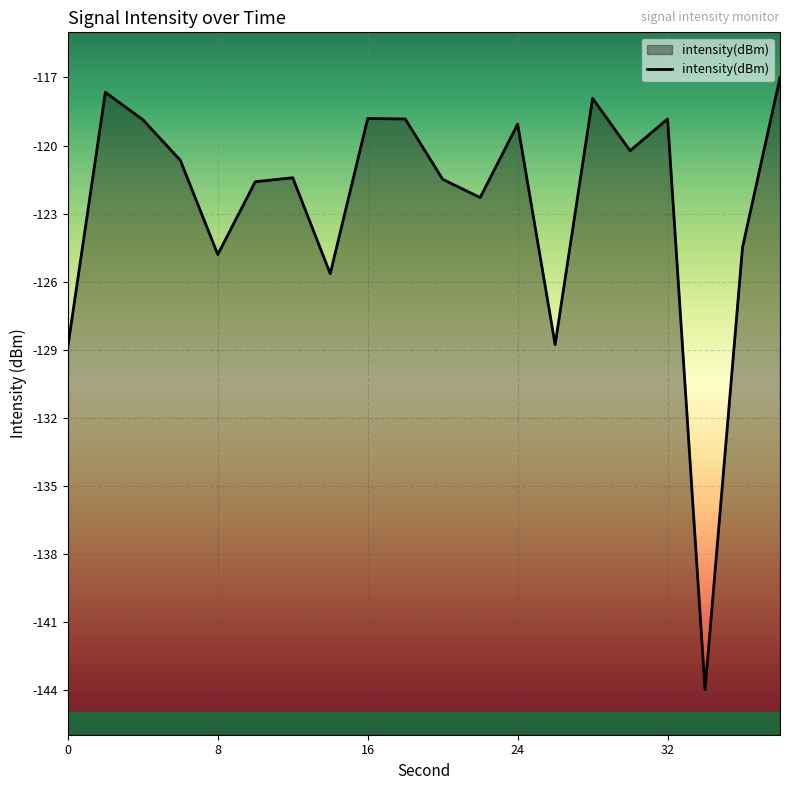

Is it true that the value at 8 is -47.4?

False